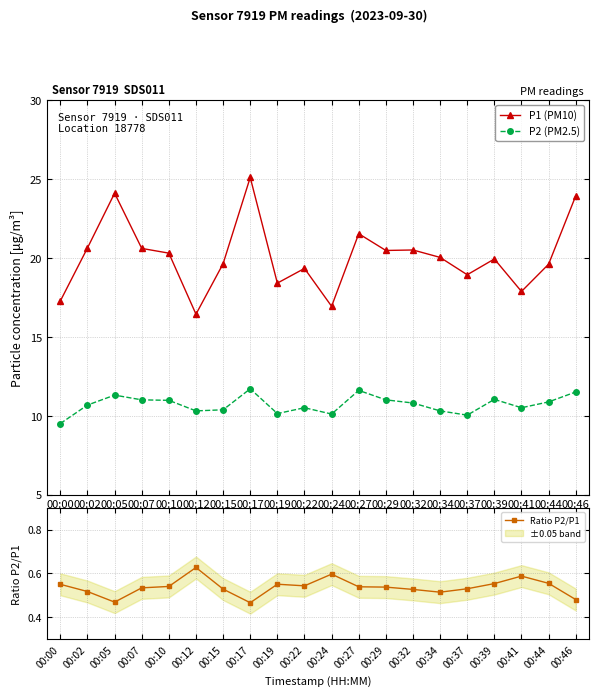

Where is P2 (PM2.5) nearest to the value 10?

00:37